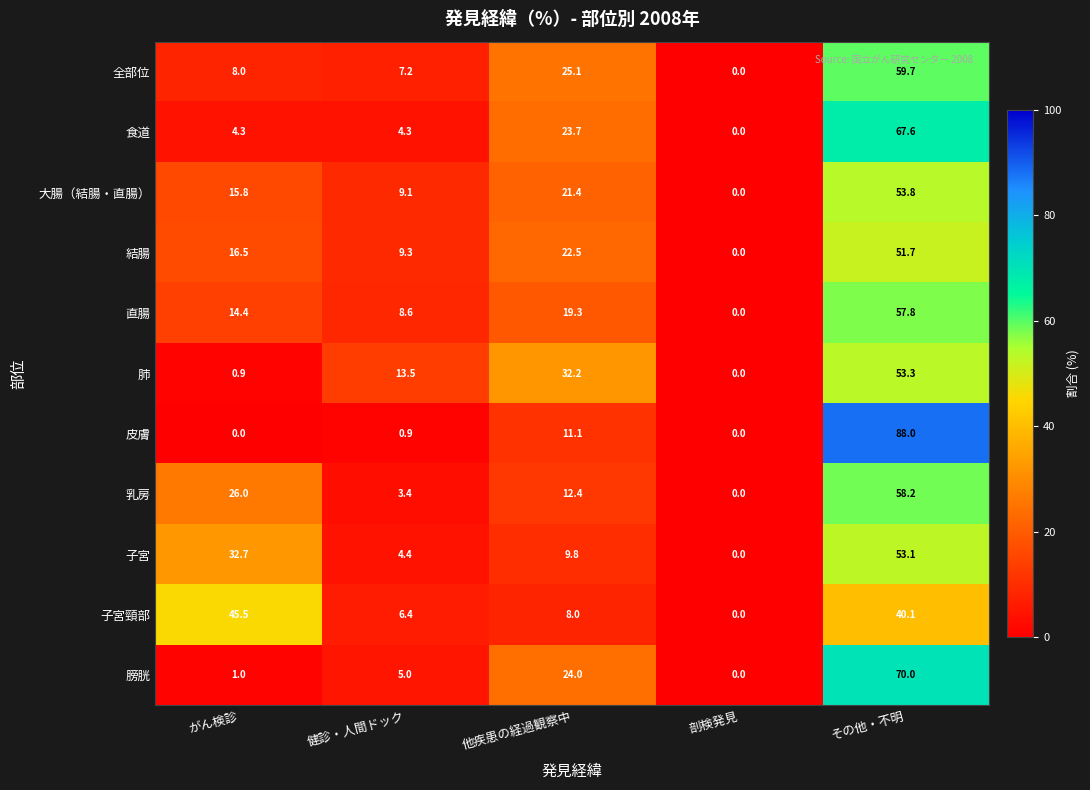

At which category is the sum across all series the highest?

その他・不明